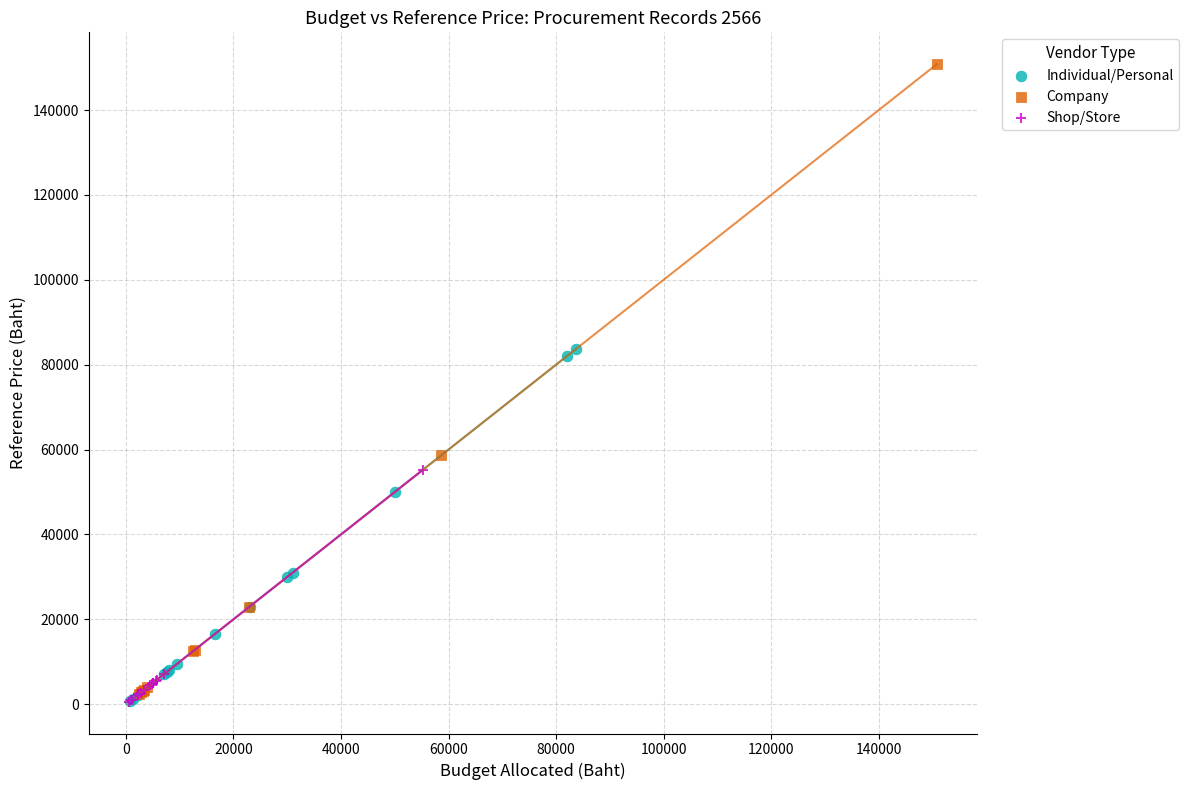

Which series has the largest Y range (max minus min)?

Company